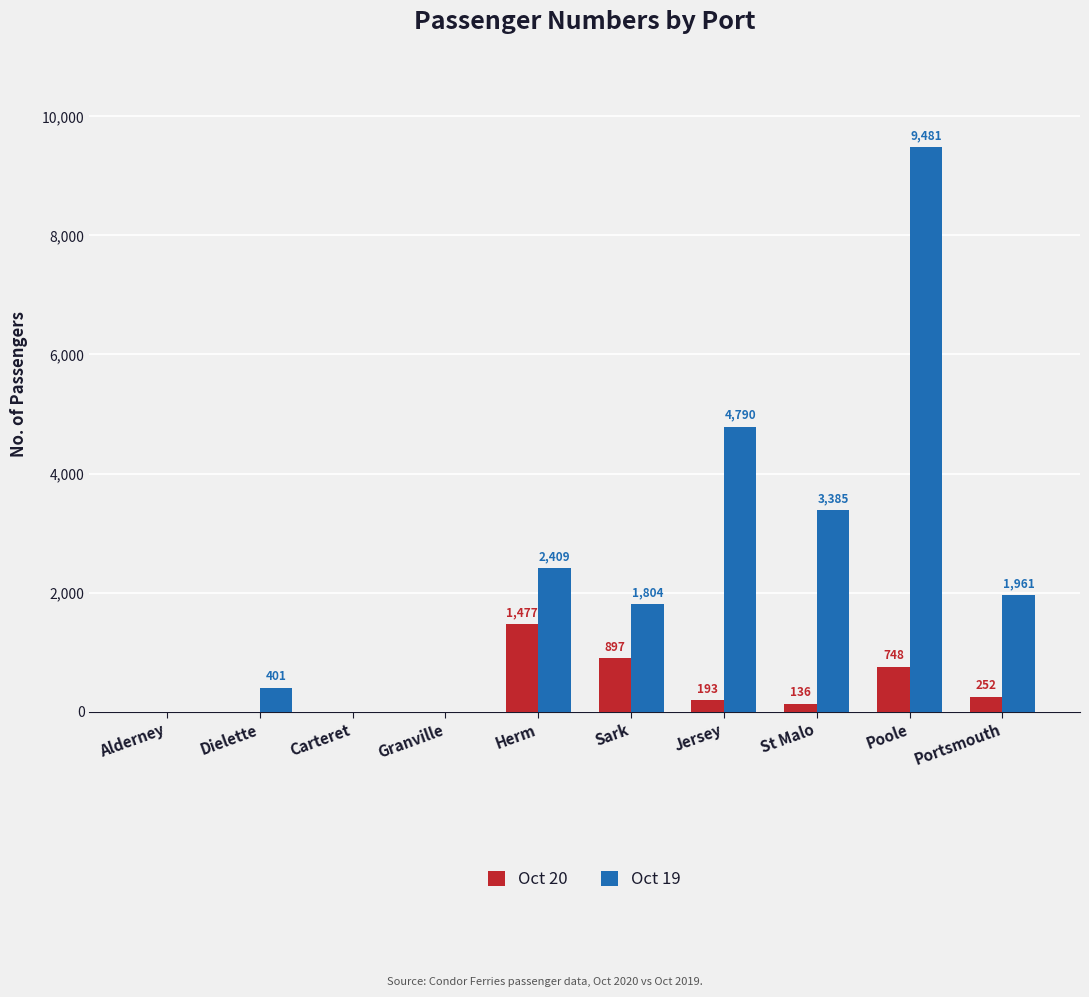

What is the sum of all Oct 20 values?

3703